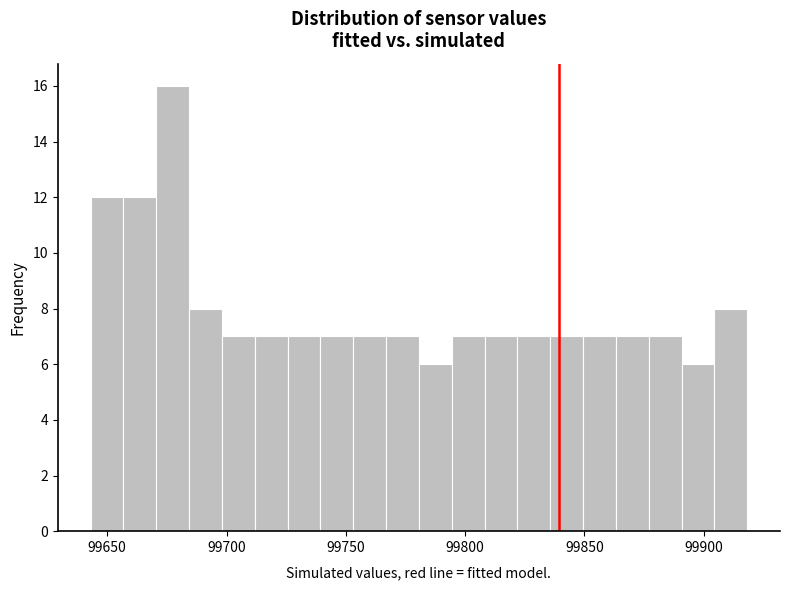

Around what value on the x-axis is the tallest bar? Give the approximate position of its centre, as read against the axis.

99675